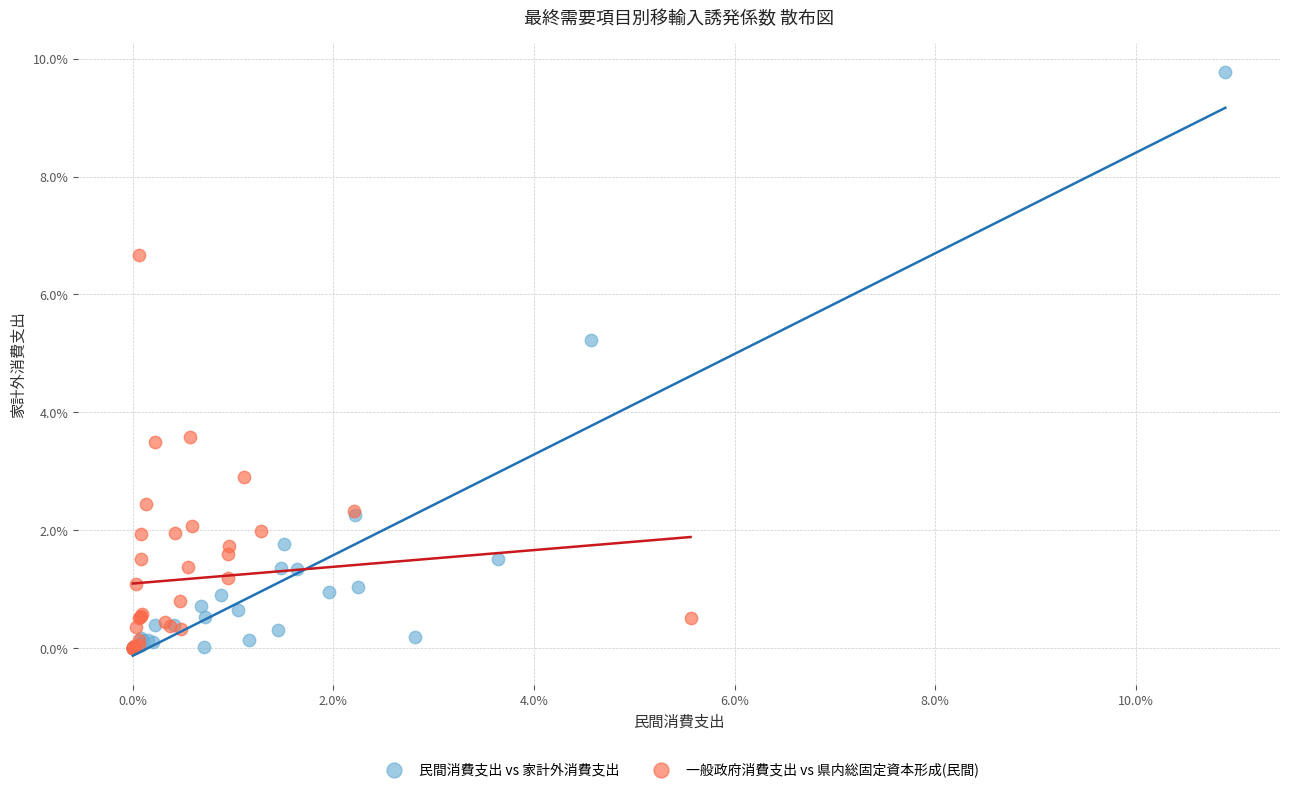

What are all the series names shown in the legend?

民間消費支出 vs 家計外消費支出, 一般政府消費支出 vs 県内総固定資本形成(民間)